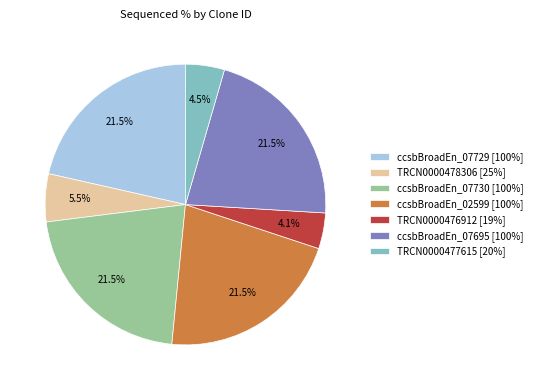

What percentage do TRCN0000477615 [20%] and TRCN0000476912 [19%] together represent?

8.6%